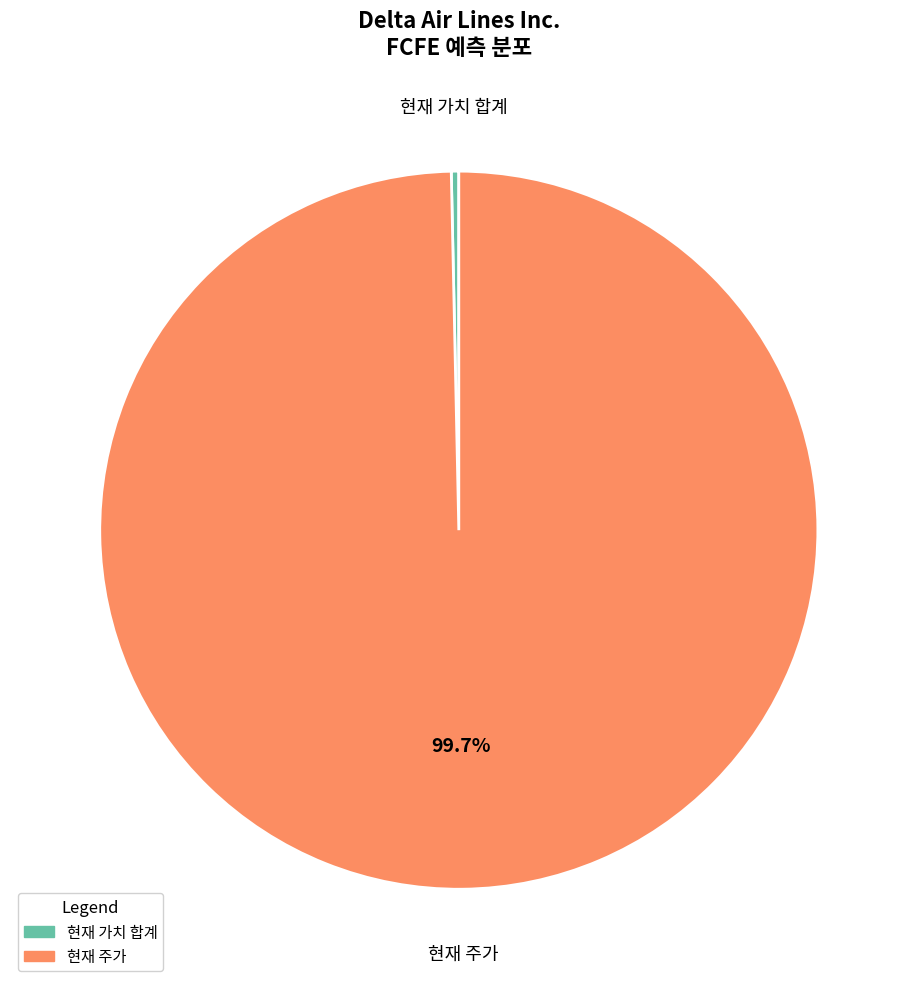

Is there a majority slice in this chart?

Yes